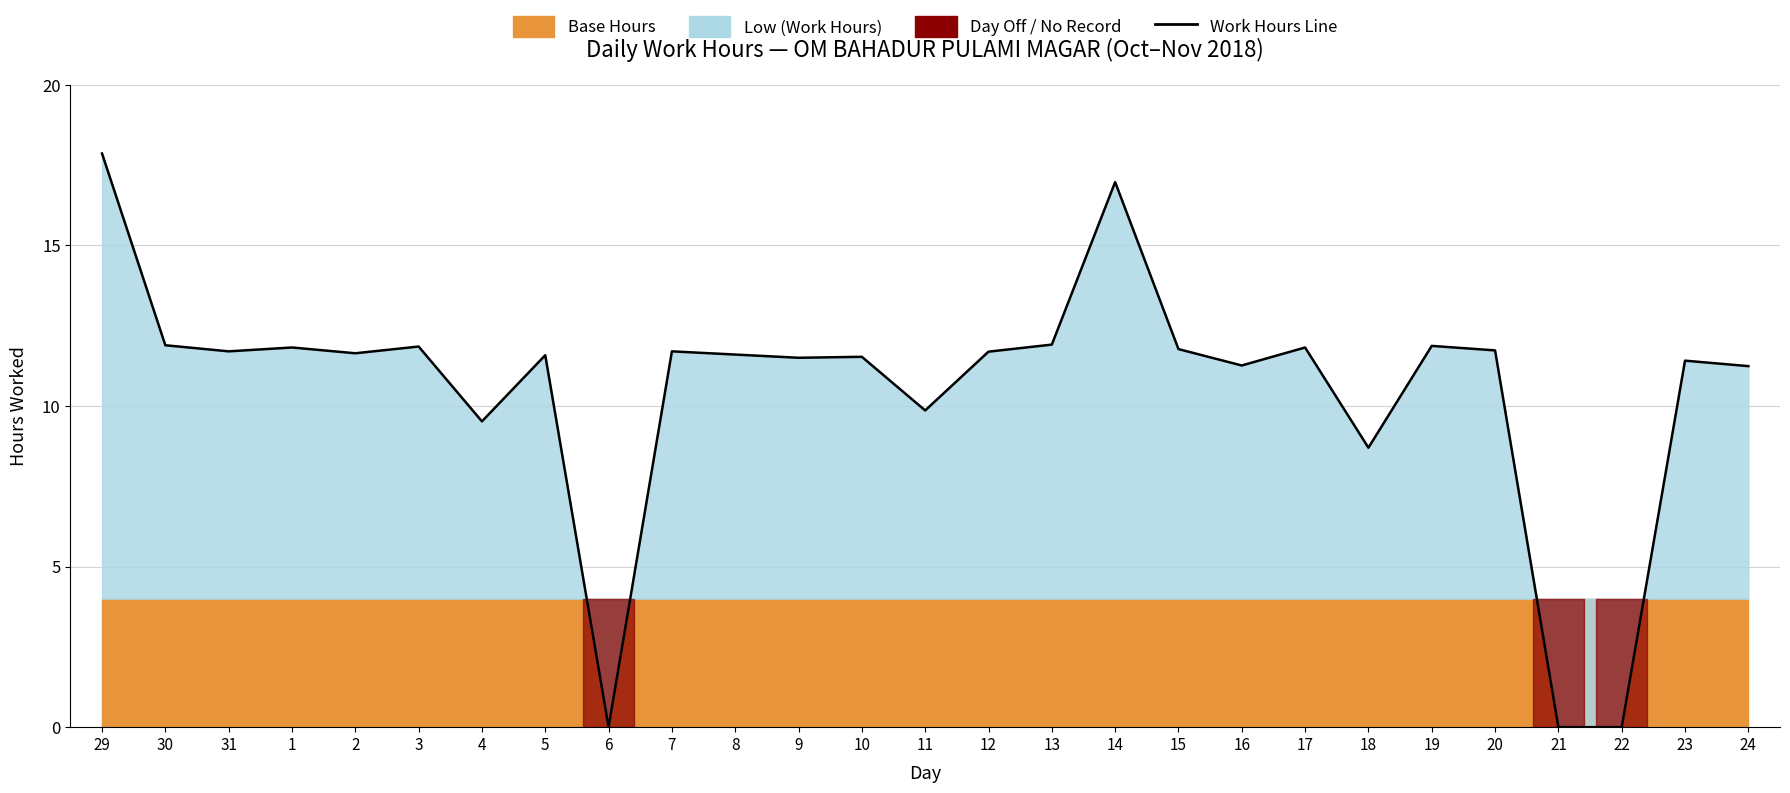

Reading right to left, extract all data points from this chart.

11.2	11.4	0.0	0.0	11.7	11.9	8.7	11.8	11.3	11.8	17.0	11.9	11.7	9.9	11.5	11.5	11.6	11.7	0.0	11.6	9.5	11.8	11.6	11.8	11.7	11.9	17.9